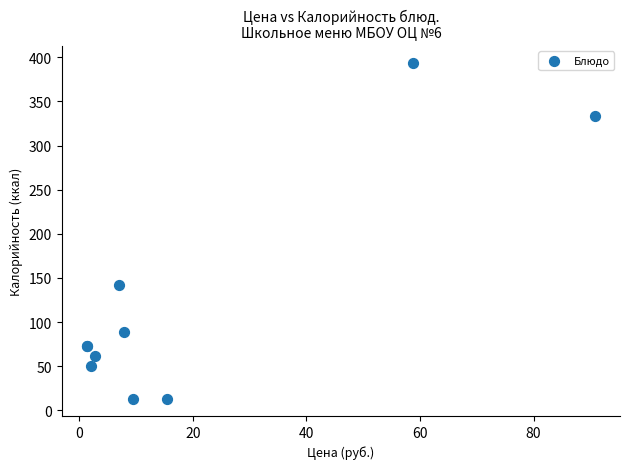

What Y value in the scatter plot is closest to 203?

142.0